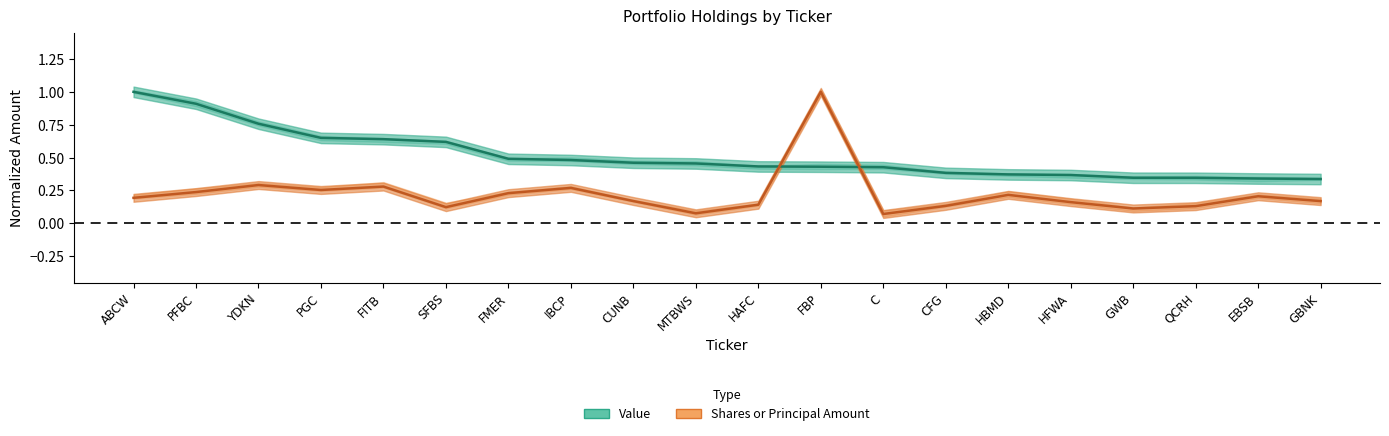

Is it true that Value (normalized) equals 0.6 at HAFC?

False